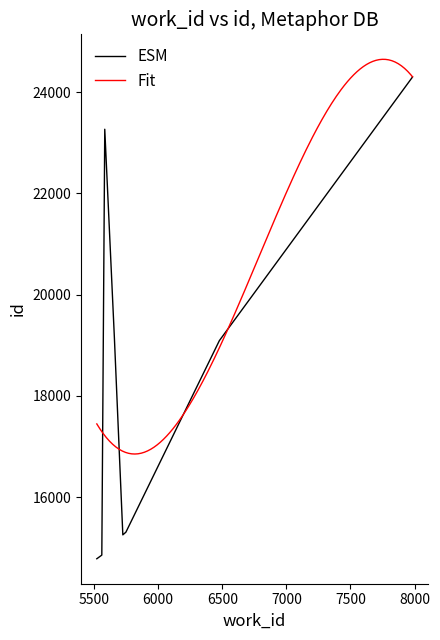

At which category does work_id reach its first local valley?

6